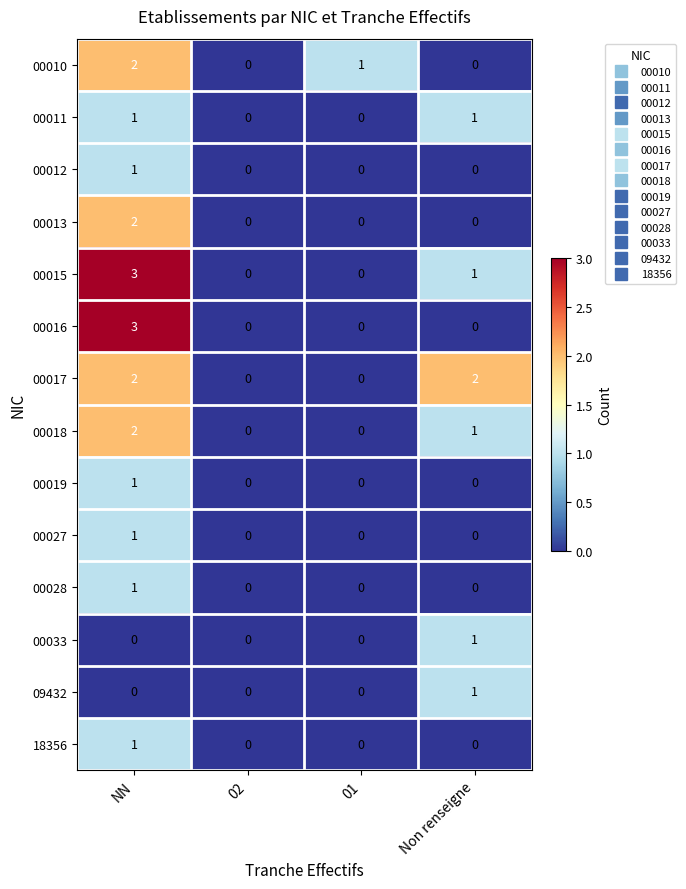

What is the difference between the maximum and minimum values in the 00016 series?

3